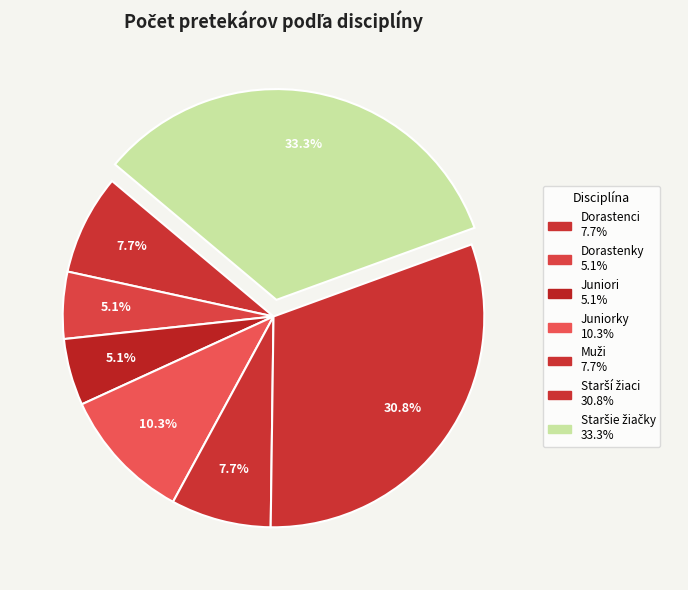

How many slices are in this pie chart?

7